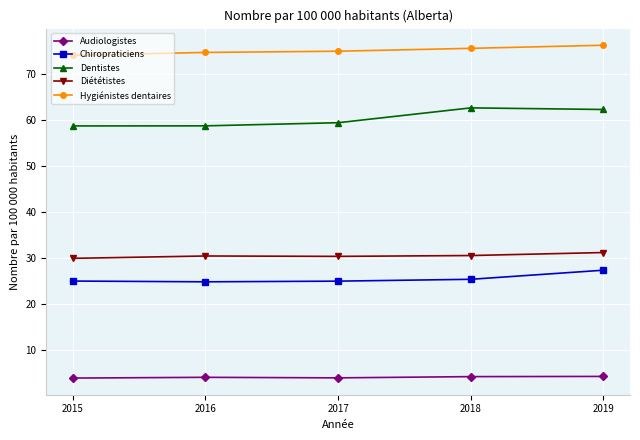

What is the minimum value shown in the chart?

4.0